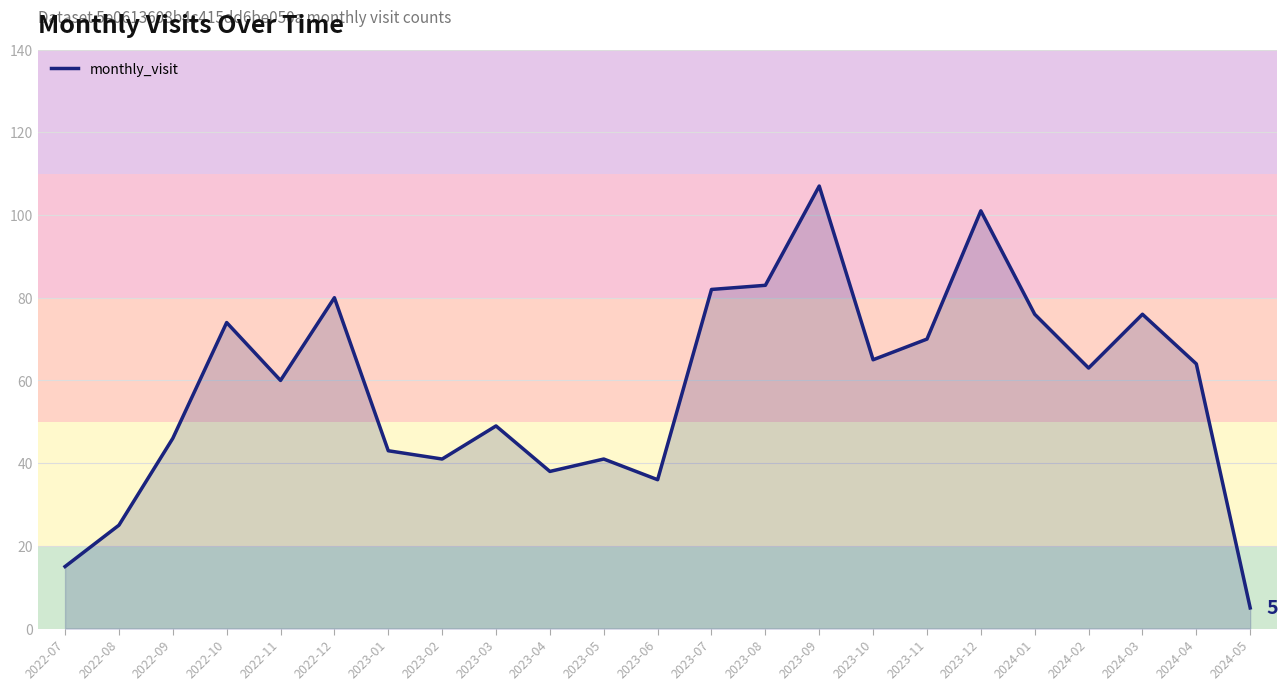

Where does the data first go above 63?

2022-10